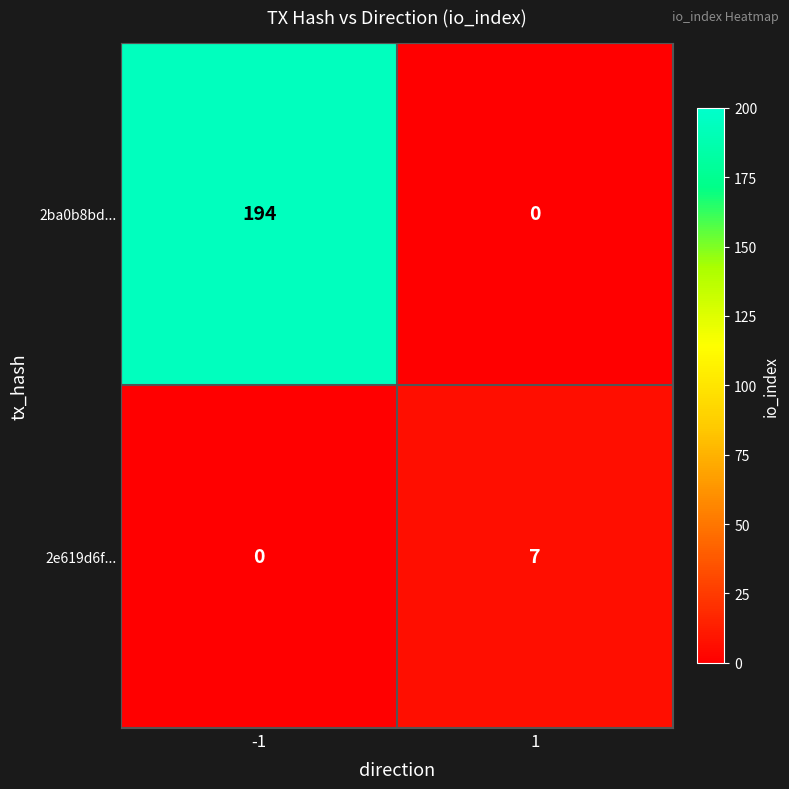

The 2ba0b8bd... series shows 194 at -1. True or false?

True